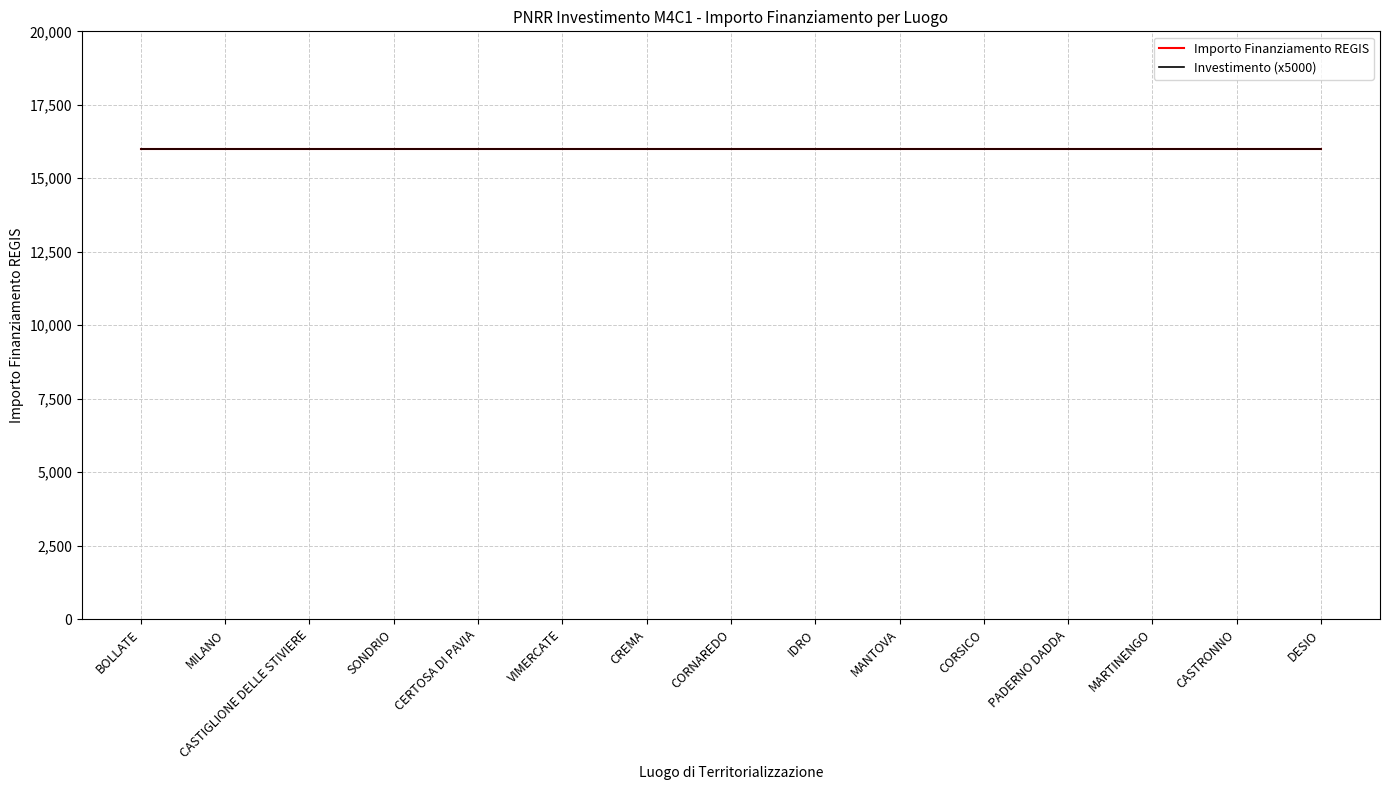

Read the Investimento value at CERTOSA DI PAVIA.

3.2